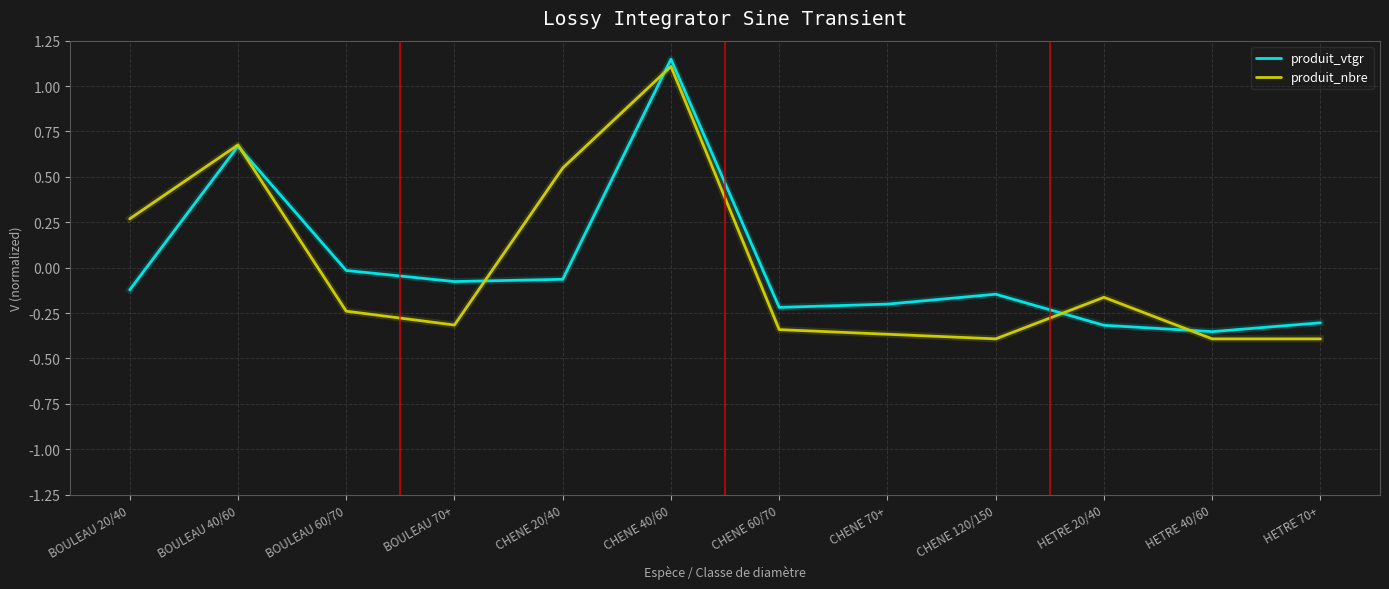

What are all the series names shown in the legend?

produit_vtgr, produit_nbre